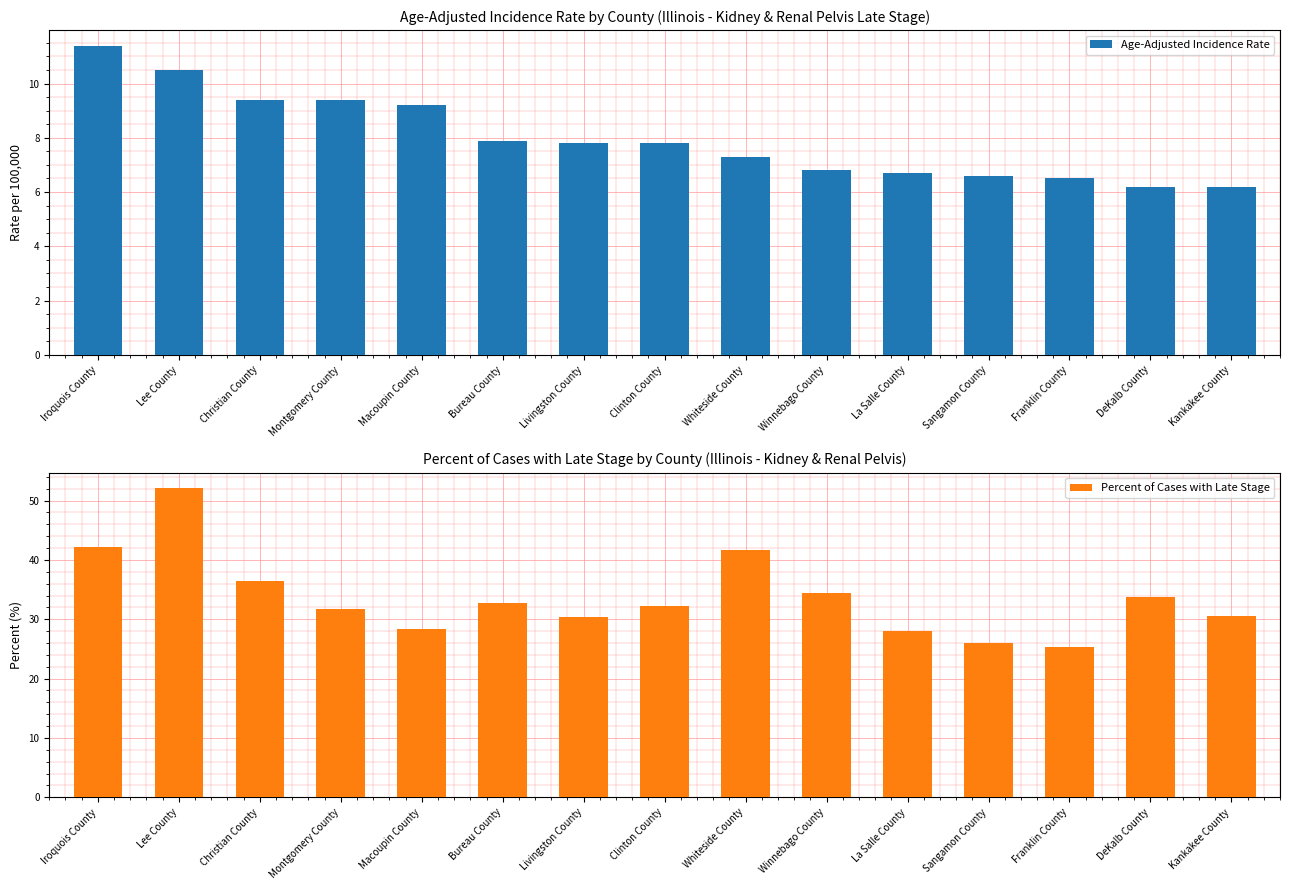

What is the minimum value shown in the chart?

6.2